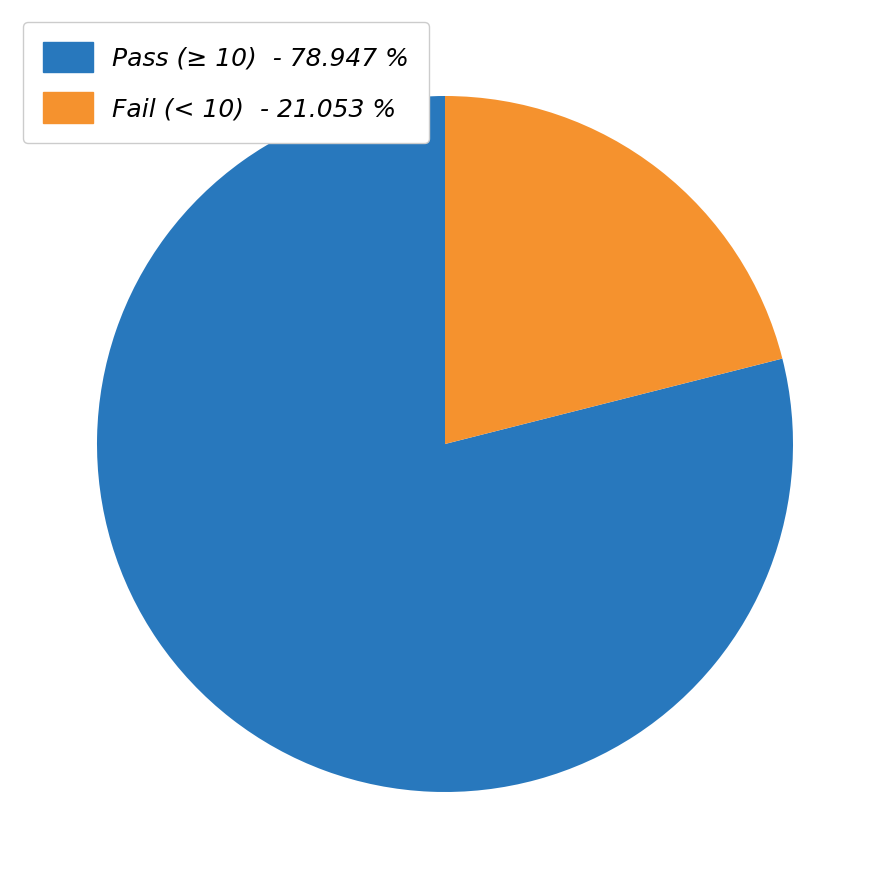

Is there a majority slice in this chart?

Yes